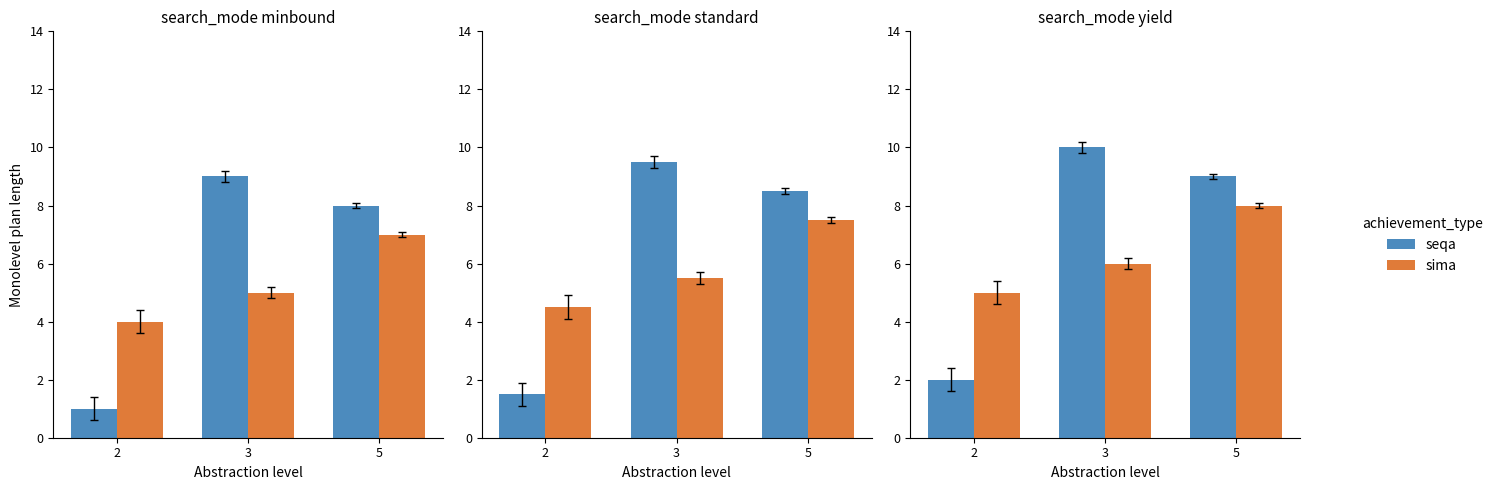

Are the bars grouped side by side (vs. stacked)?

Yes